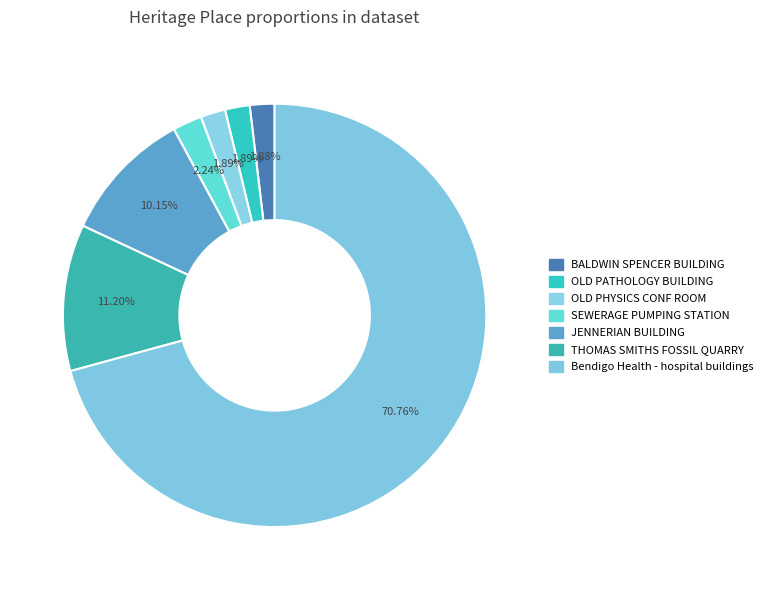

To the nearest percent, what is the average slice percentage?

14%